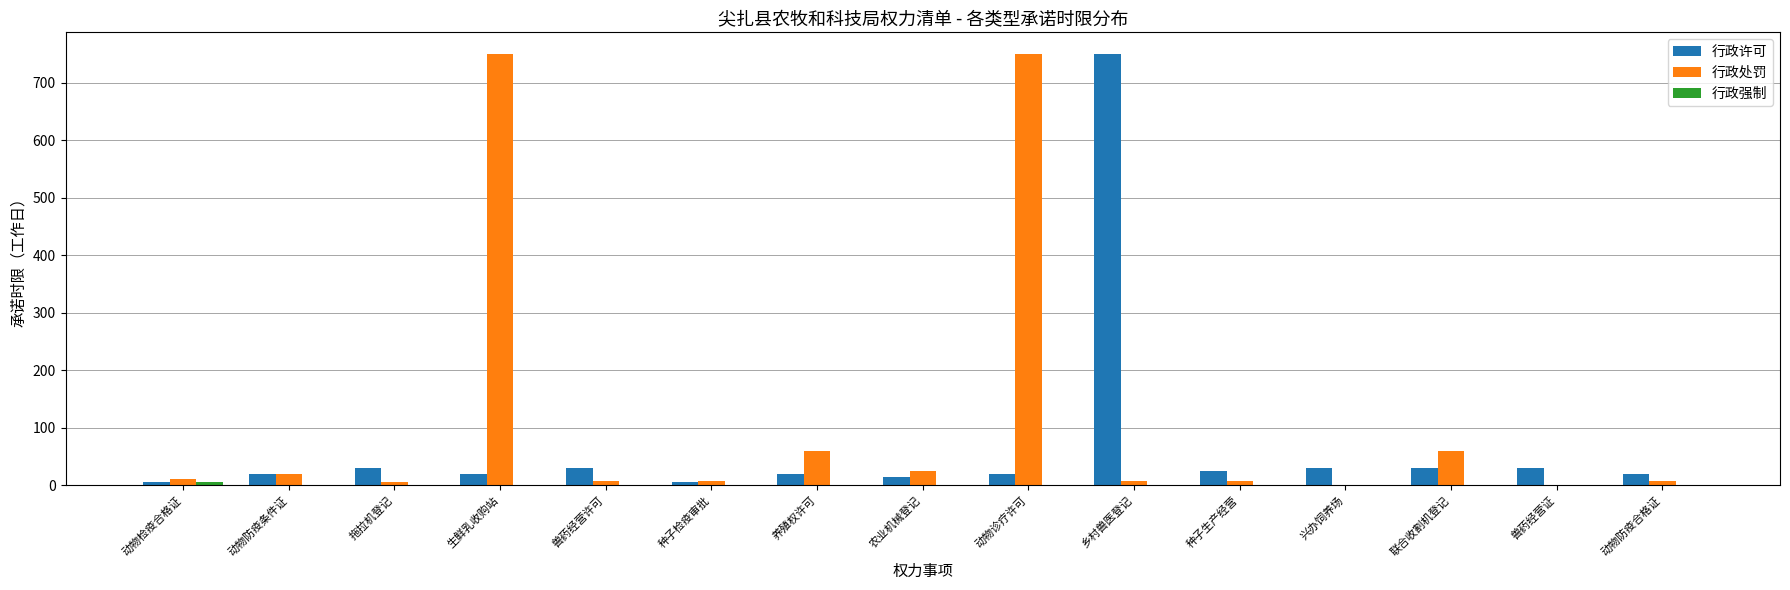

What is the sum of all 行政许可 values?

1050